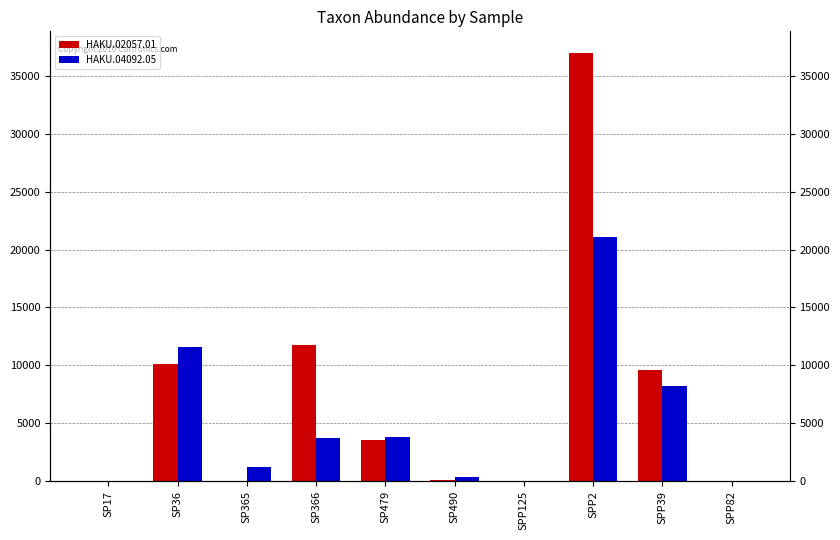

Which series changed the most between SP479 and SPP125?

HAKU.04092.05